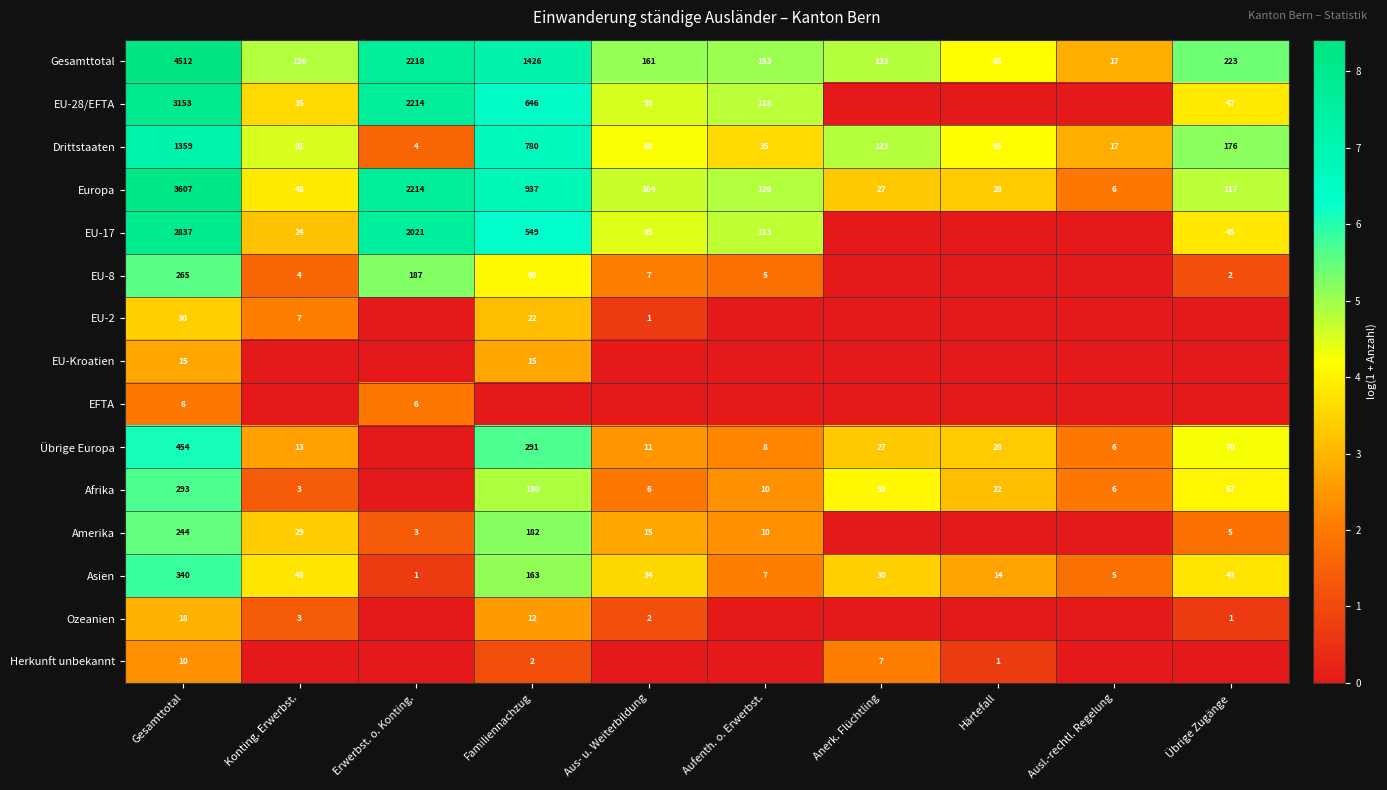

True or false: Amerika has a value of 1.8 at Familiennachzug.

False